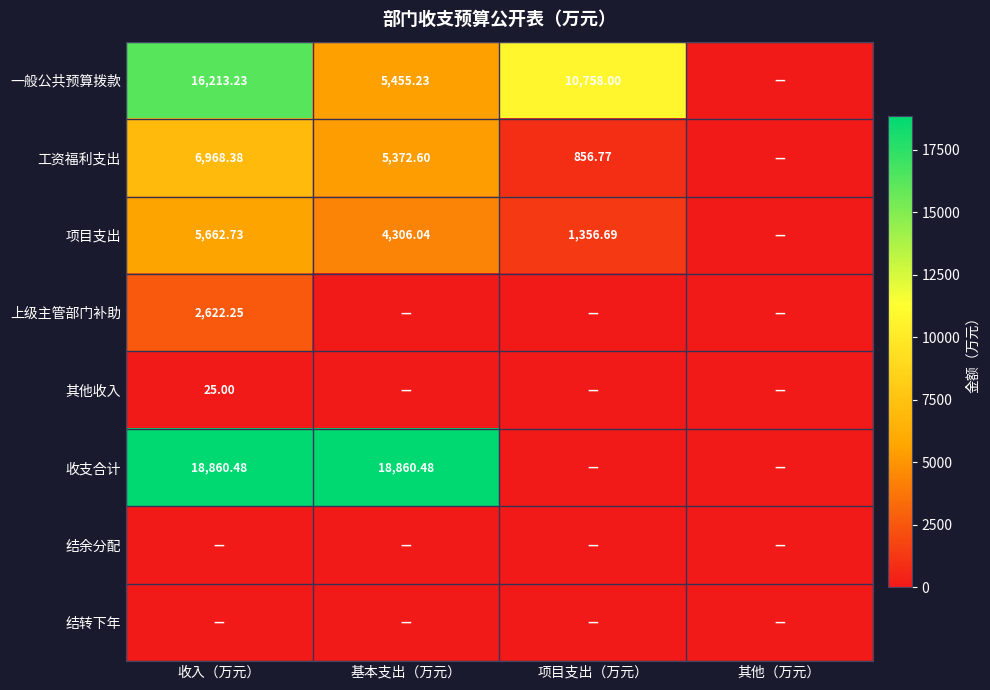

True or false: 结余分配 has a value of 0.0 at 基本支出（万元）.

True